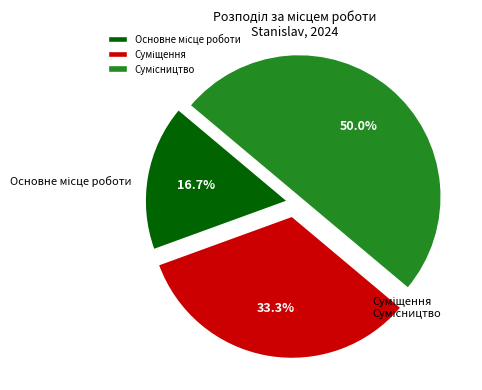

The Суміщення slice represents 33% of the pie. True or false?

True